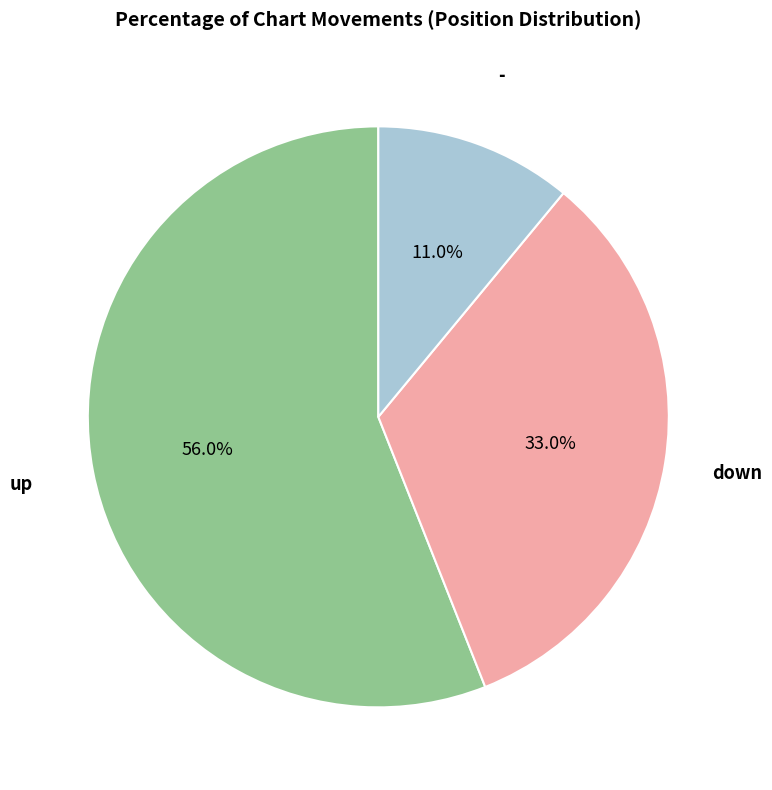

Does any single category account for the majority?

Yes